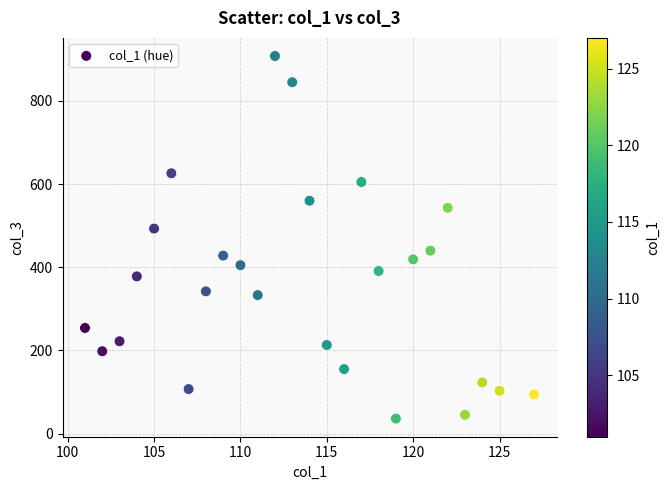

What is the range of Y values (max minus min)?

872